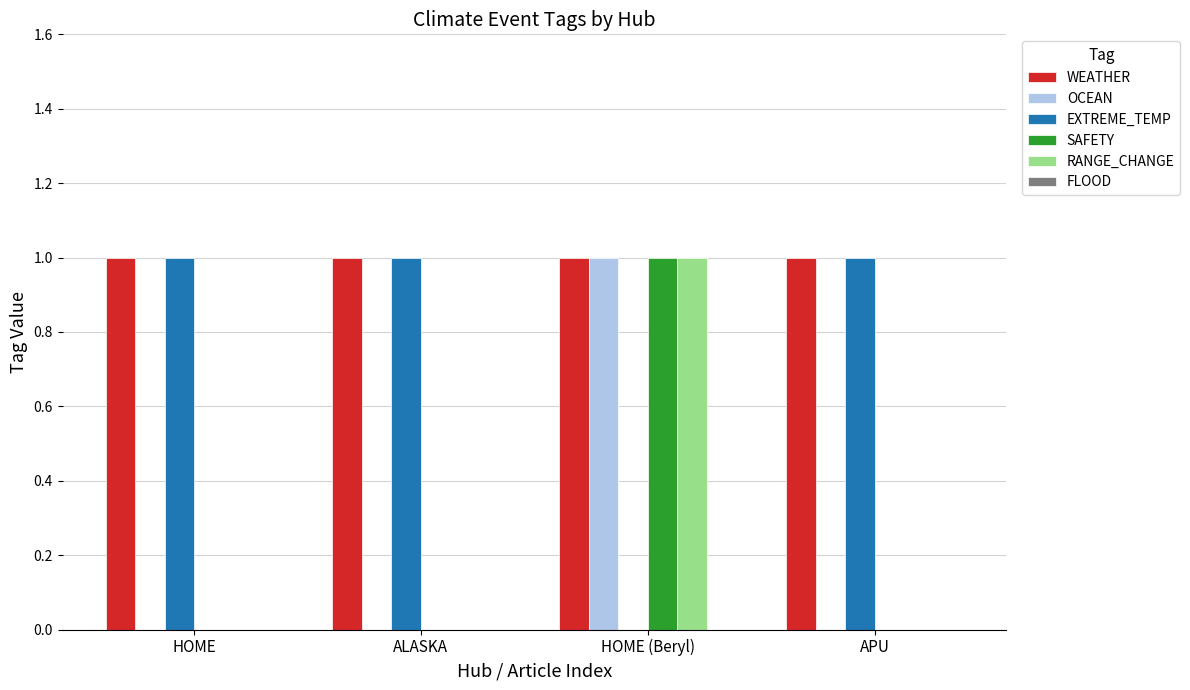

At which category is the sum across all series the highest?

HOME (Beryl)